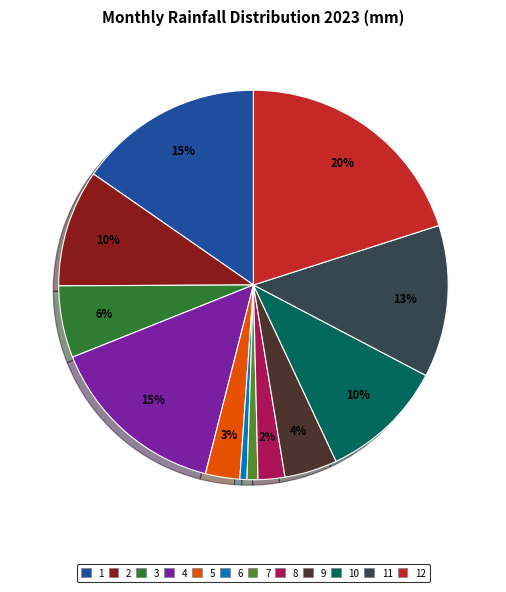

How many segments does this pie chart have?

12